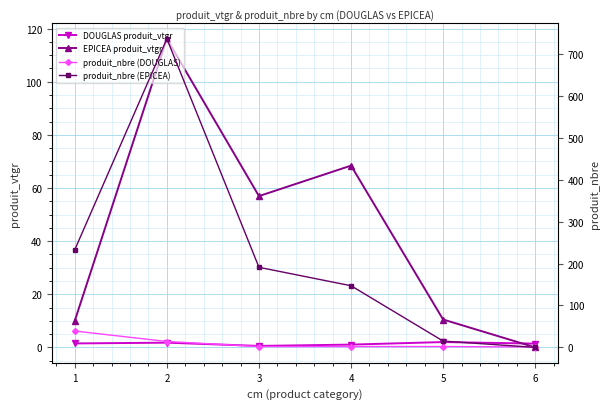

Reading left to right, transcribe all the data shown in this chart.

DOUGLAS produit_vtgr: 1=1.5	2=1.8	3=0.5	4=1.0	5=2.0	6=1.4
EPICEA produit_vtgr: 1=10.0	2=116.2	3=56.9	4=68.4	5=10.5	6=0.0
produit_nbre (DOUGLAS): 1=39.0	2=14.0	3=2.0	4=2.0	5=2.0	6=1.0
produit_nbre (EPICEA): 1=233.0	2=736.0	3=191.0	4=147.0	5=15.0	6=0.0